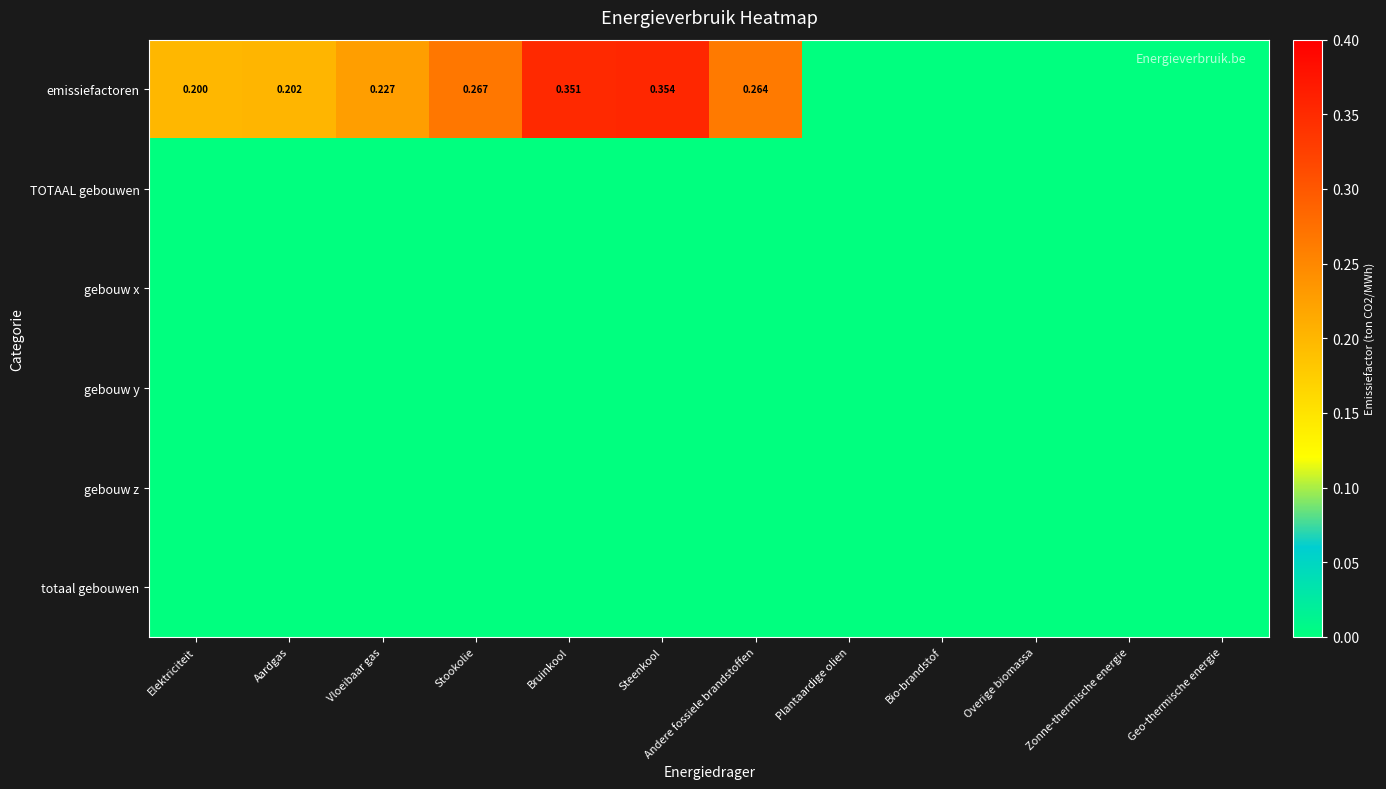

What is the difference between the highest and lowest values at Bruinkool?

0.4